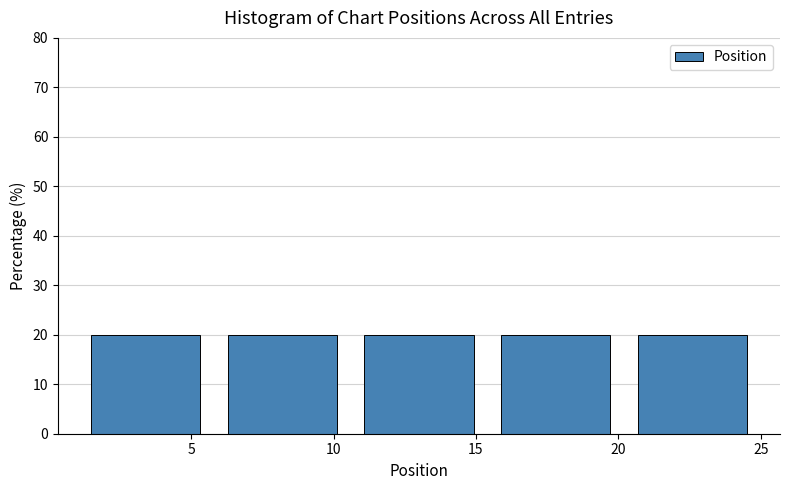

How tall is the bar that spans 20.2 to 25.0 on the x-axis? Neither the bar edges nor the heights are printed on the chart, so give them approximately, as read against the axes.

20